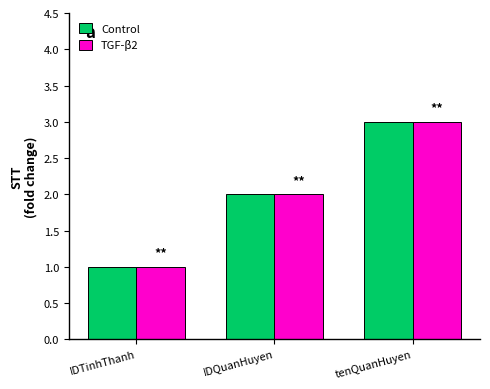

What are all the series names shown in the legend?

Control, TGF-β2